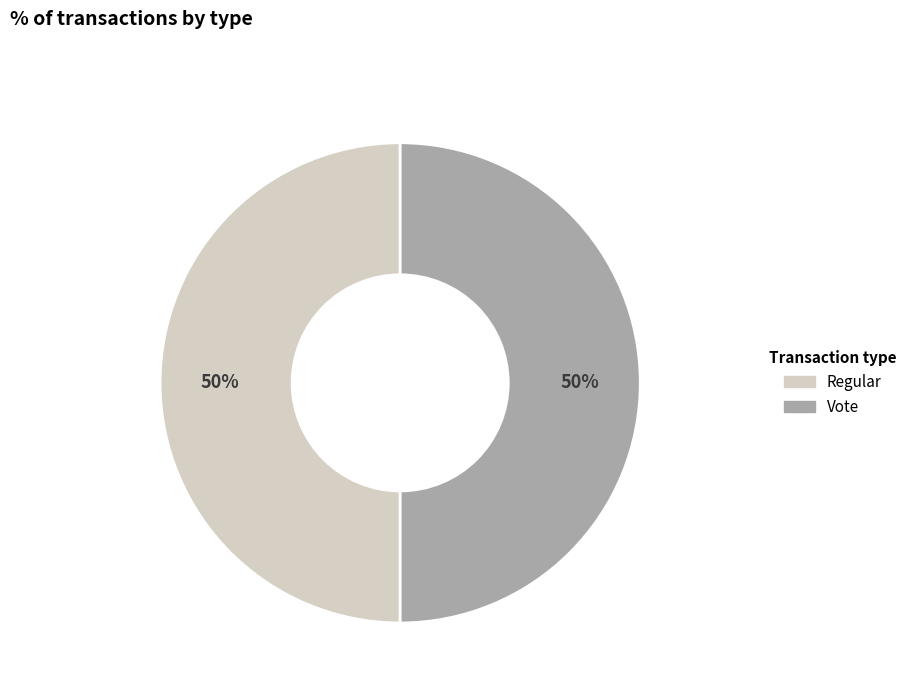

What percentage is the Regular slice, to the nearest percent?

50%